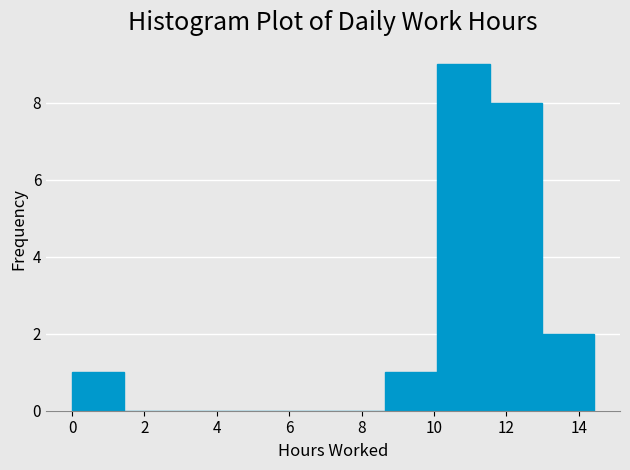

Which range on the x-axis has the tallest bar?

10.0 to 11.6